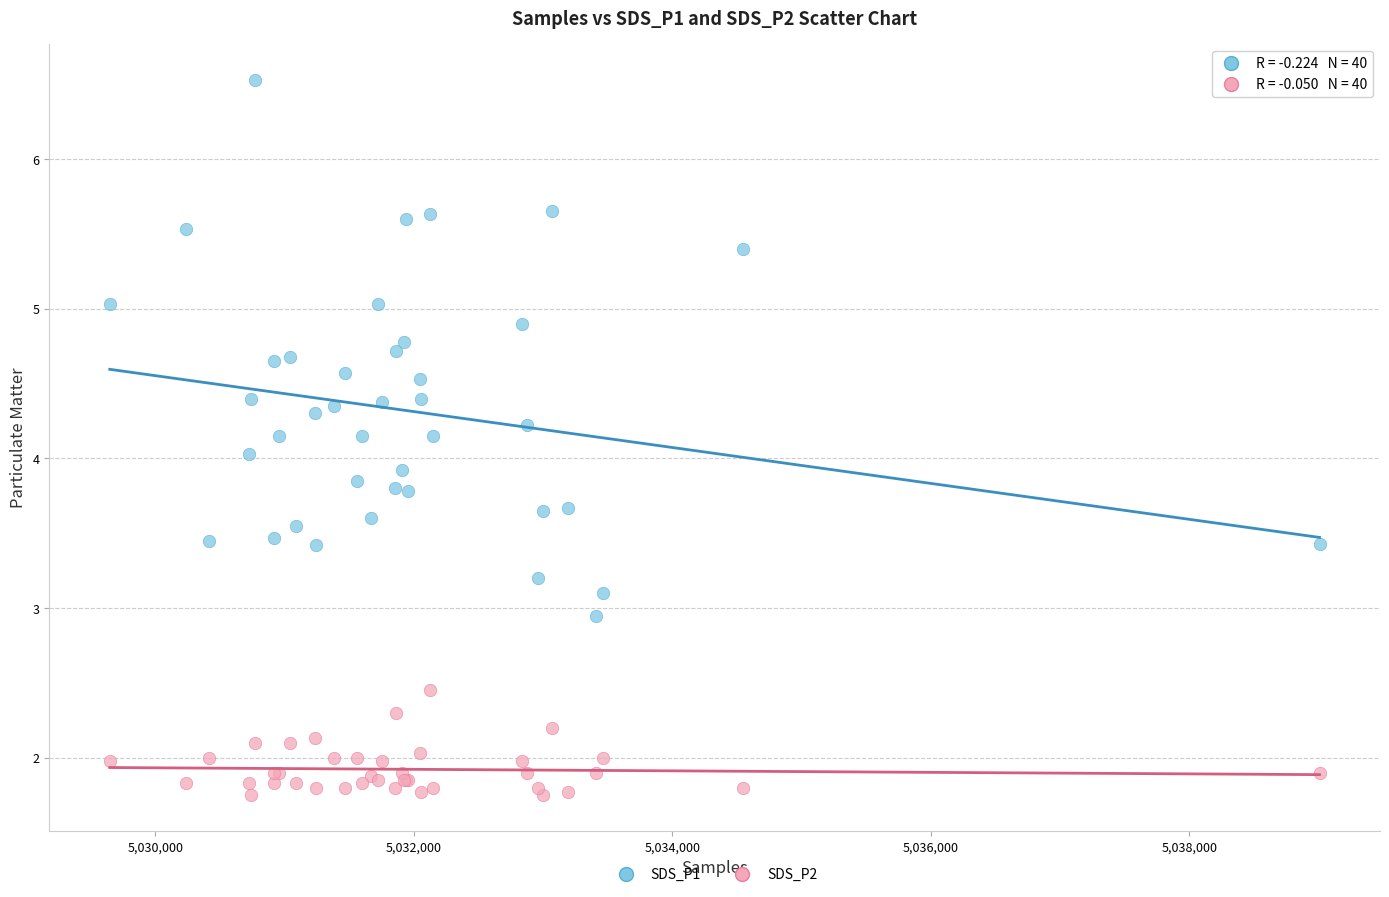

What is the X range (max minus min) for the scatter plot?

9360.0